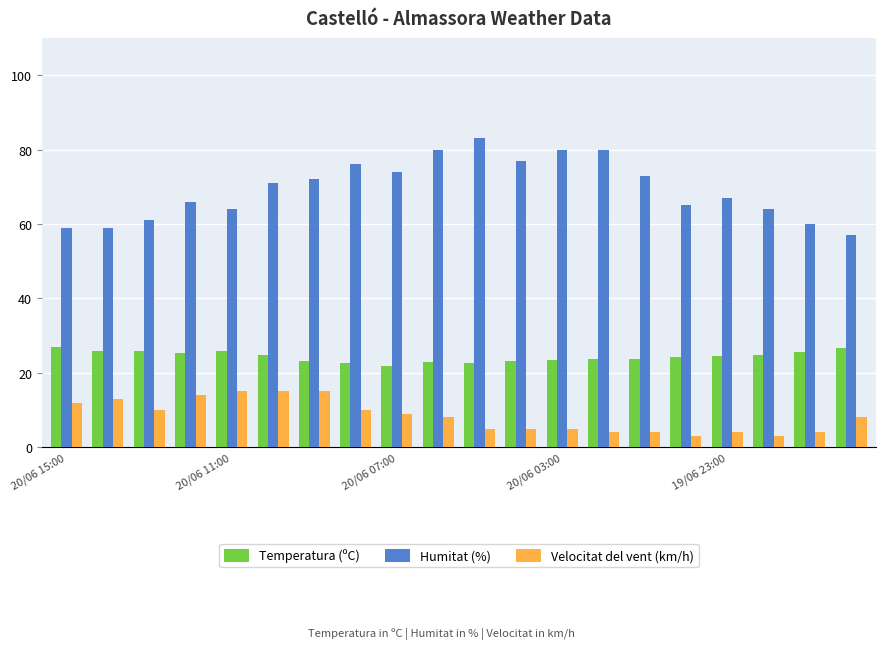

What is the difference between the maximum and minimum values in the Humitat (%) series?

26.0